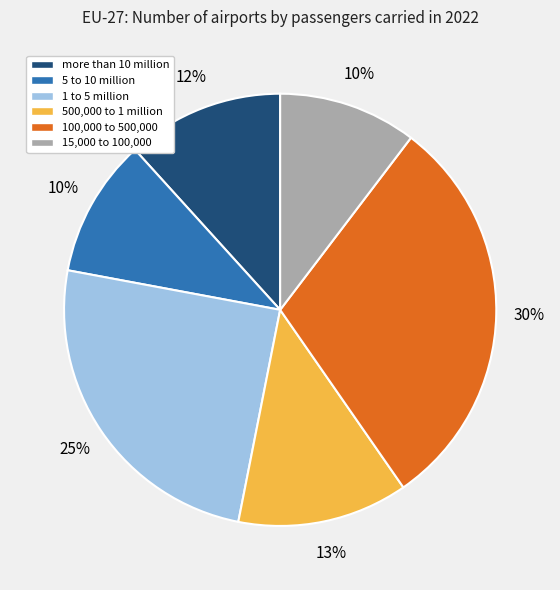

What is the largest slice in the pie chart?

100,000 to 500,000